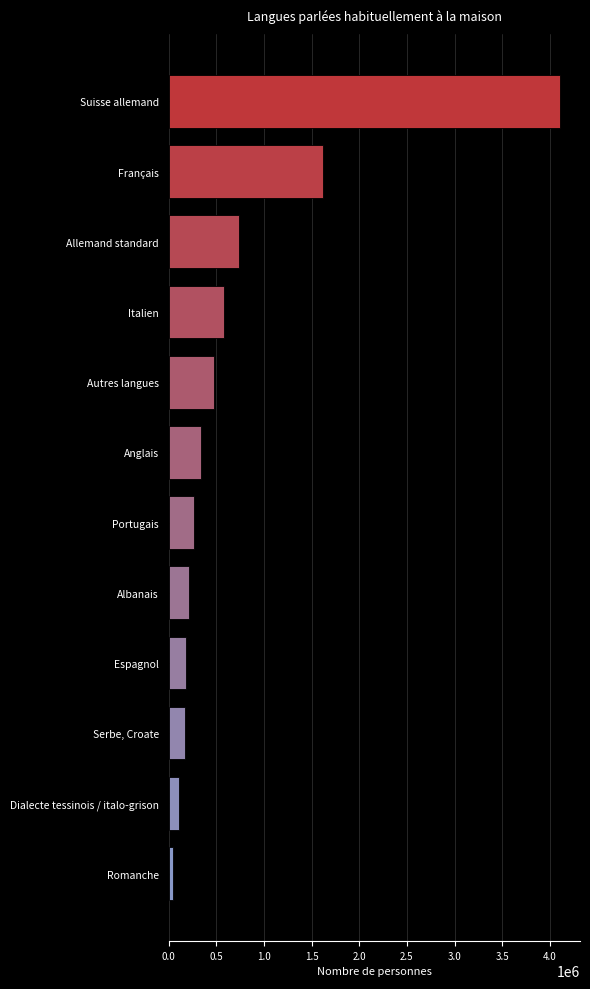

What is the difference between the second highest and second lowest values?

1512035.8